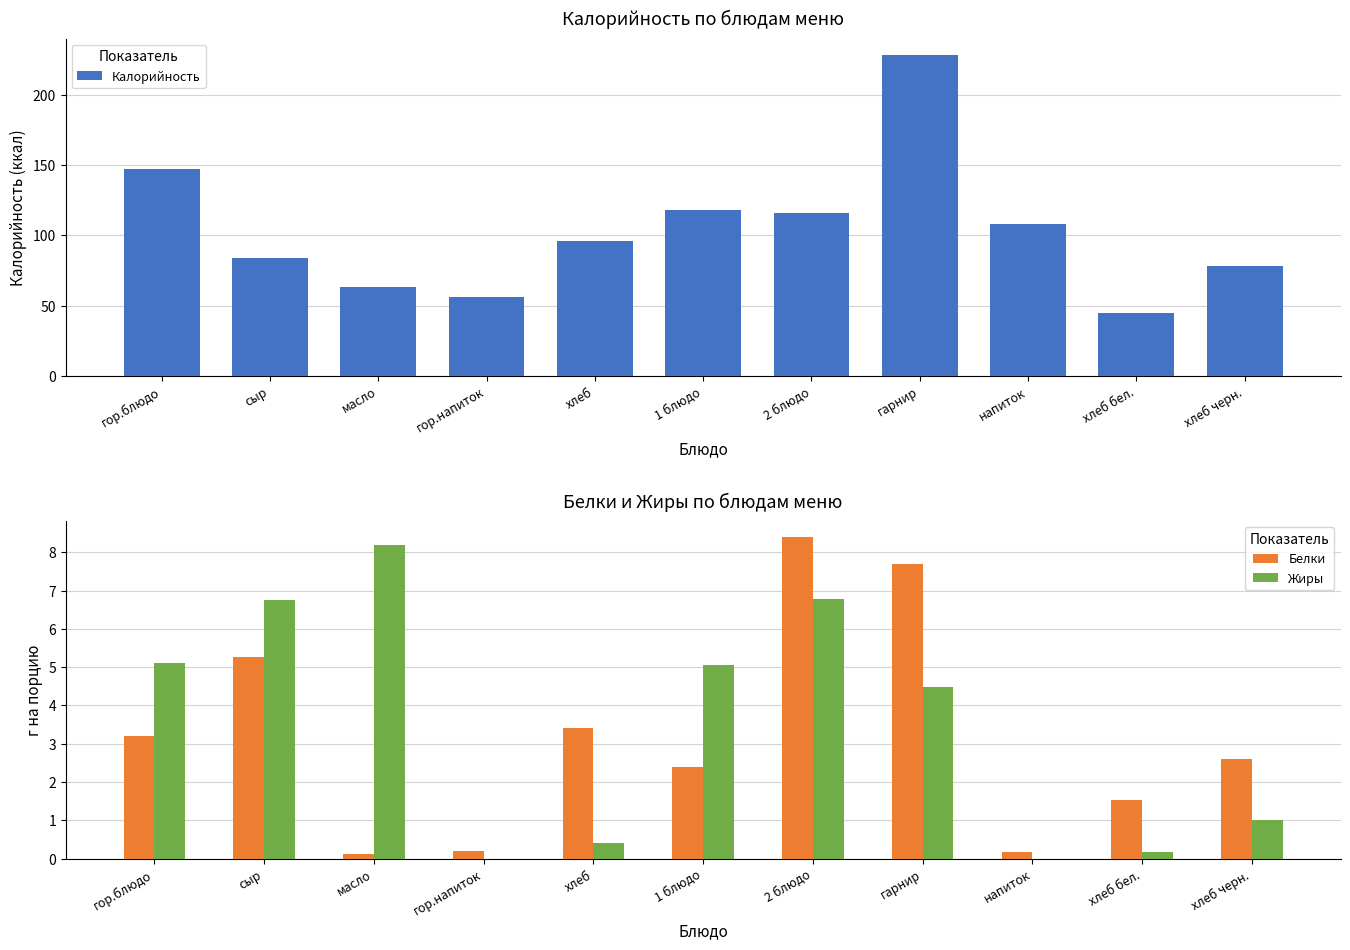

What is the difference between the Калорийность values at хлеб черн. and гор.блюдо?

69.0